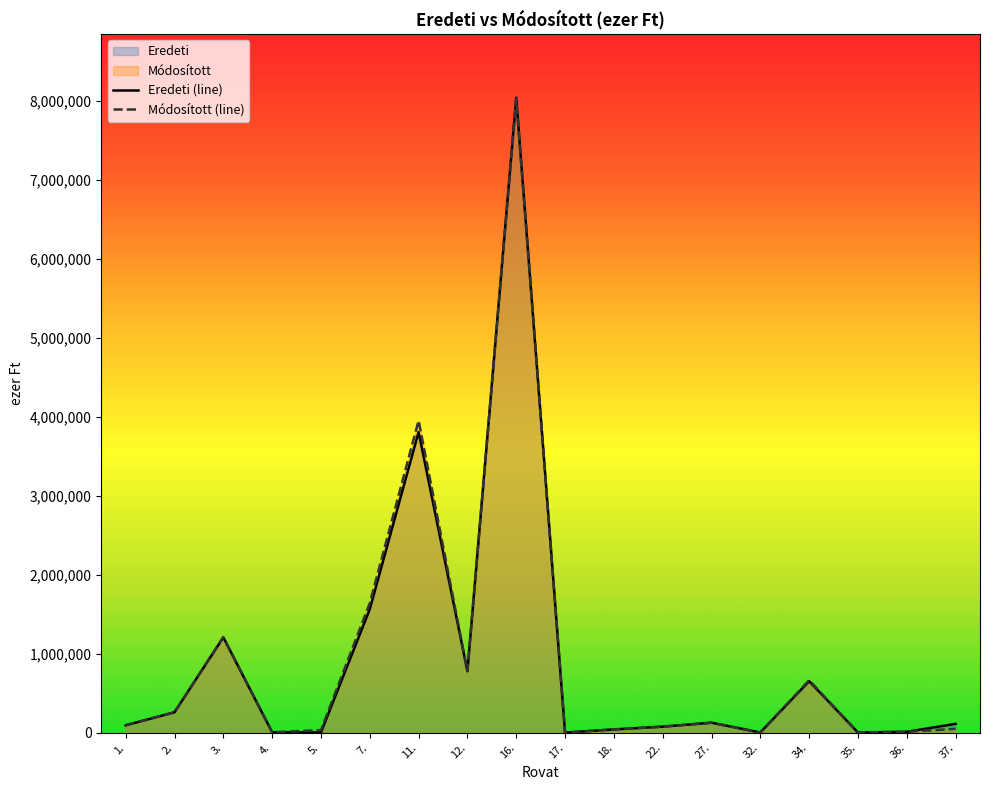

List the series in order of their overall mean, highest first.

Módosított (line), Eredeti (line)